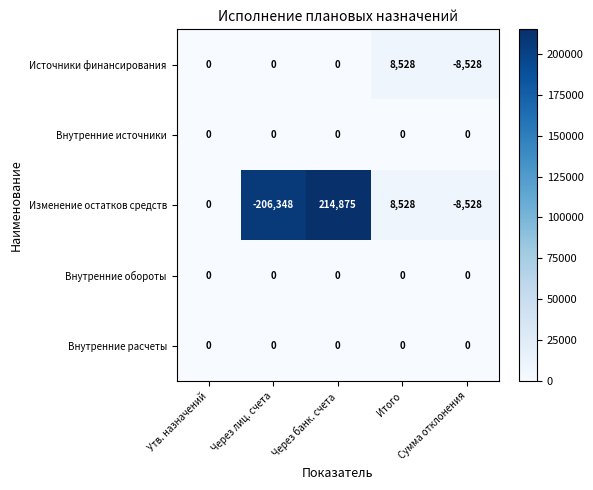

At which category is the sum across all series the highest?

Через банк. счета